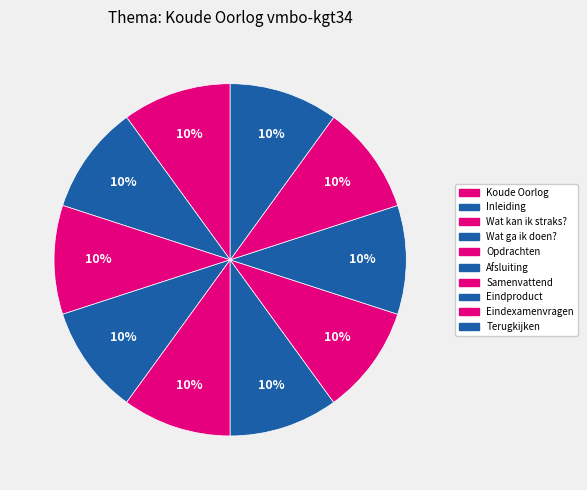

What percentage is the Koude Oorlog slice, to the nearest percent?

10%